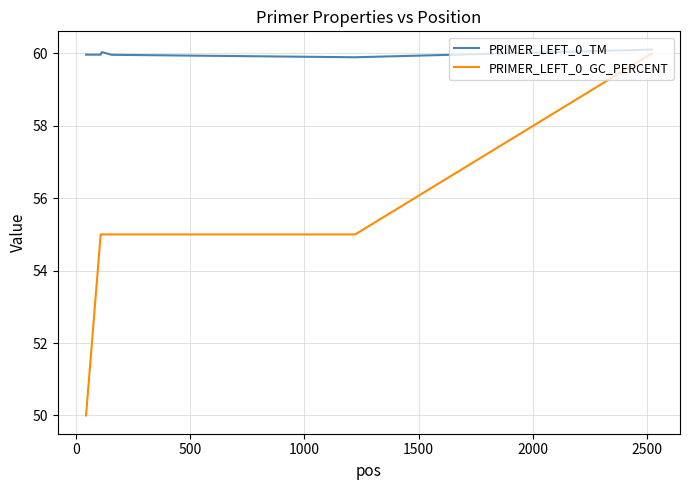

Reading left to right, list all the values displayed in this chart.

PRIMER_LEFT_0_TM: 60.0	60.0	60.0	60.0	59.9	60.1
PRIMER_LEFT_0_GC_PERCENT: 50.0	55.0	55.0	55.0	55.0	60.0